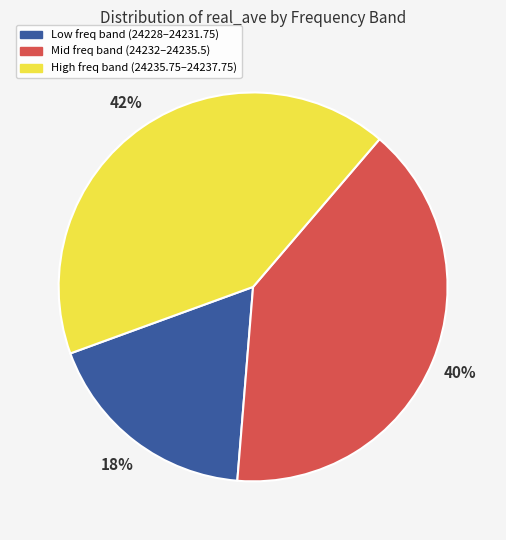

How many slices are in this pie chart?

3